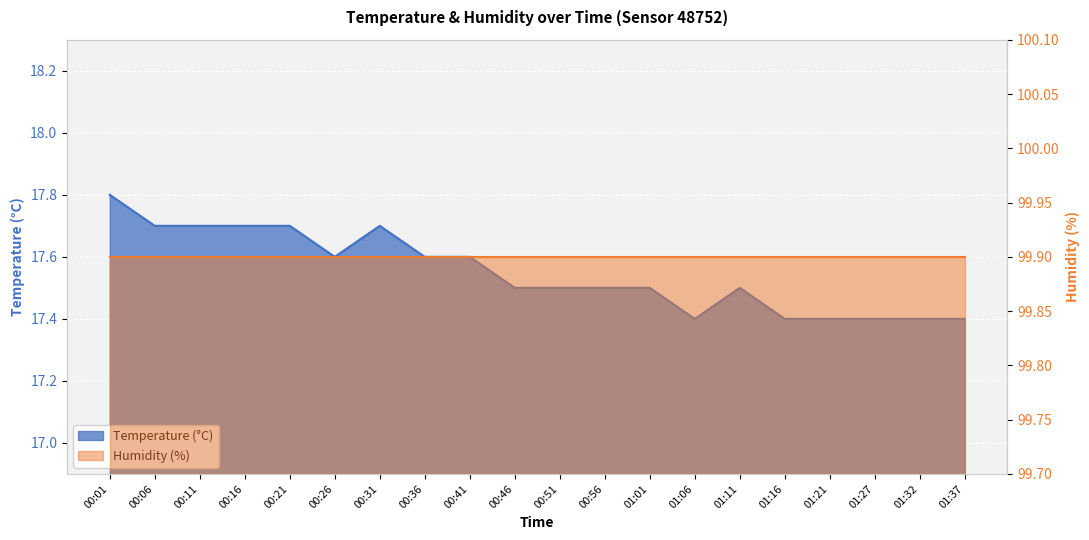

What value does the data have at 01:11?

17.5